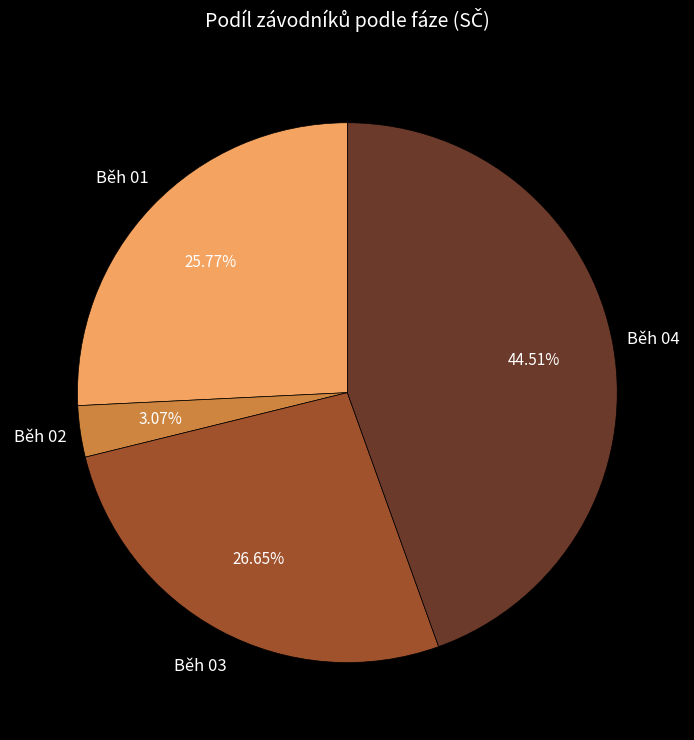

Is there a majority slice in this chart?

No